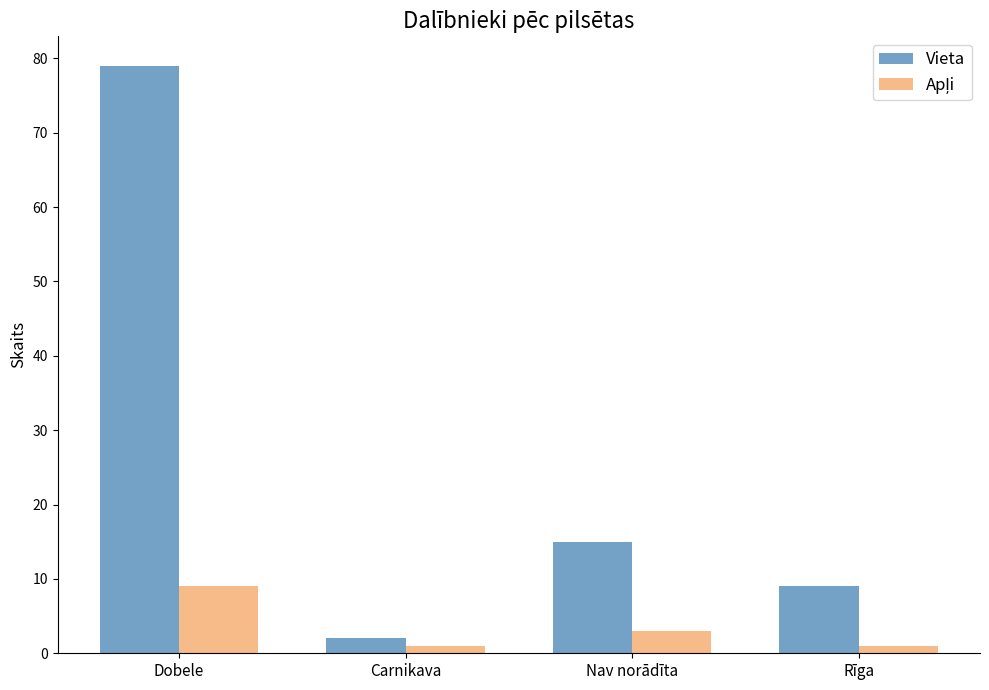

What is the value of the Vieta bar at the 2nd from the left?

2